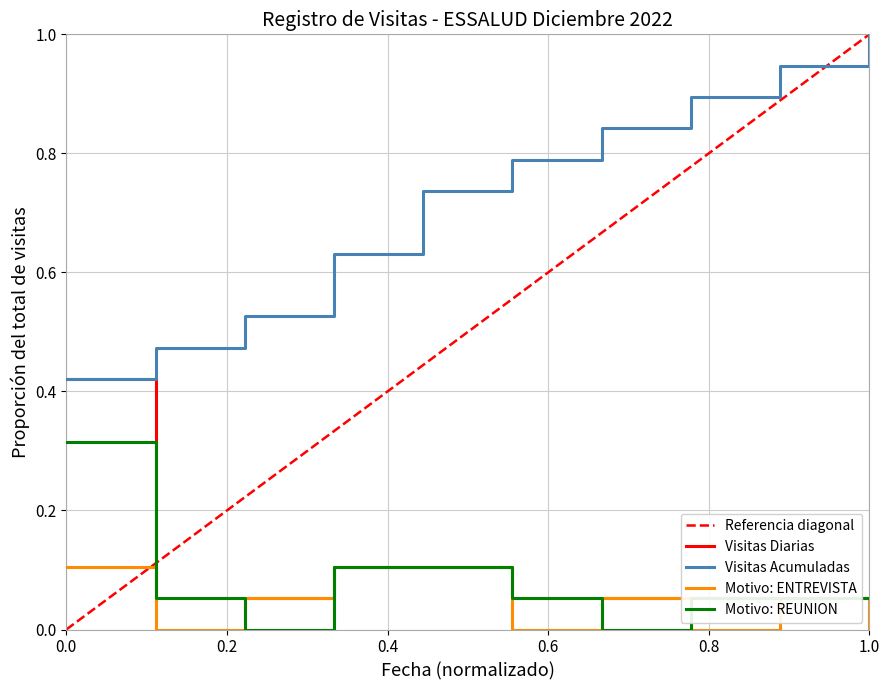

What is the average value?

0.1